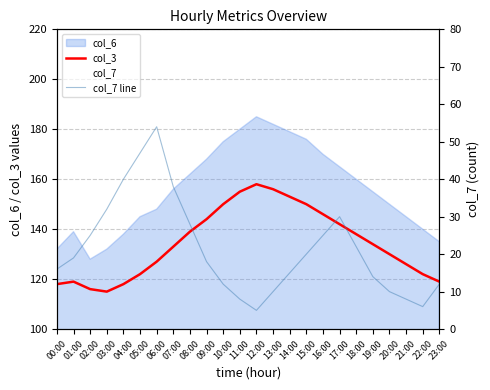

Where is col_3 nearest to the value 136?

18:00